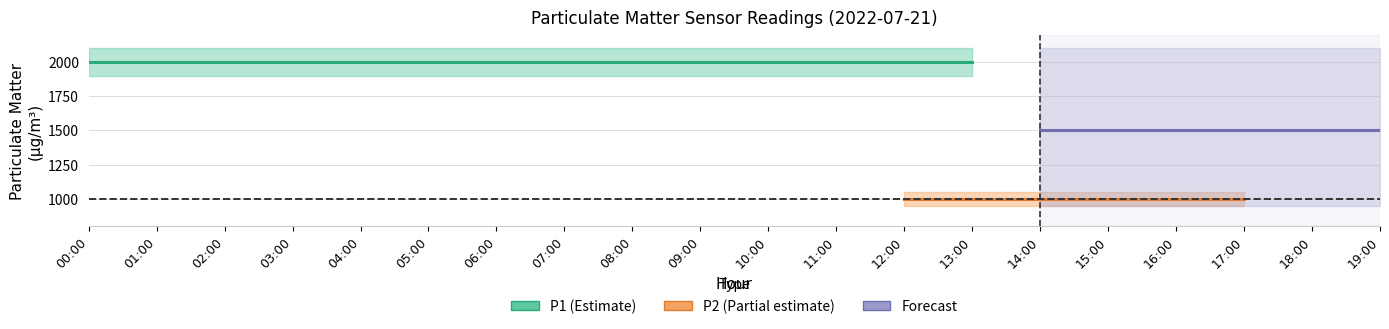

What is the value of the P1 point at the 19th from the left?

1999.9